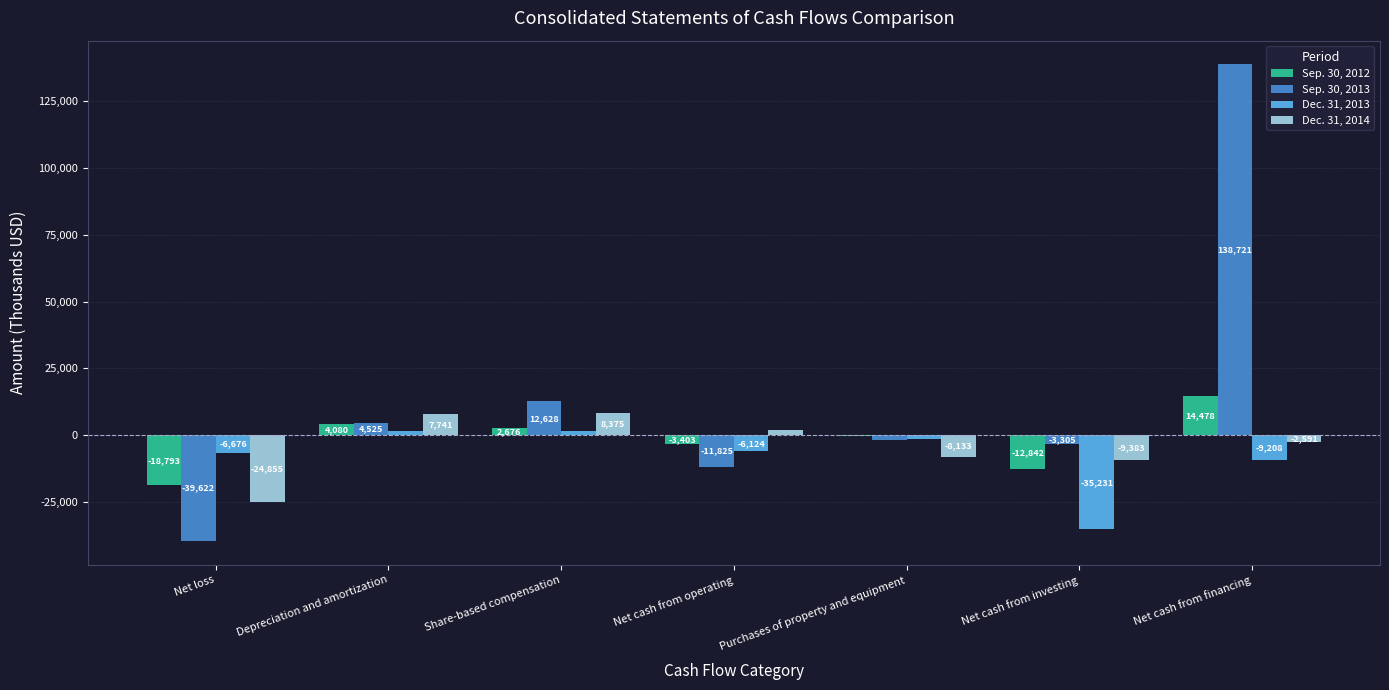

Which series changed the most between Share-based compensation and Net cash from financing?

Sep. 30, 2013